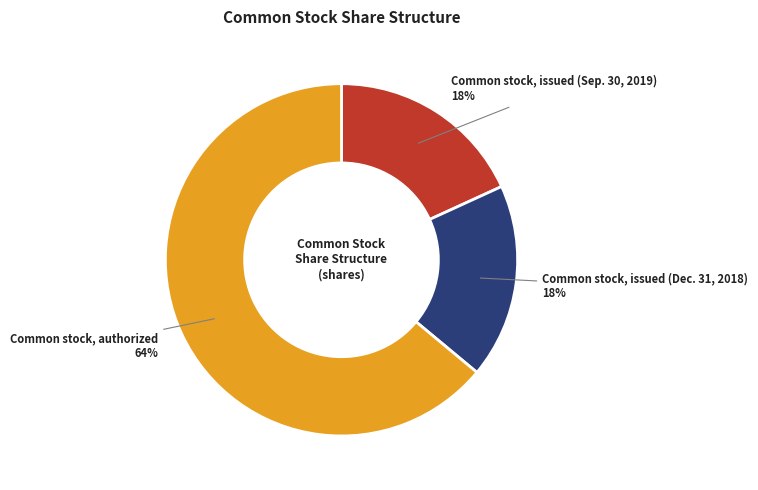

Count the number of slices in the pie.

3